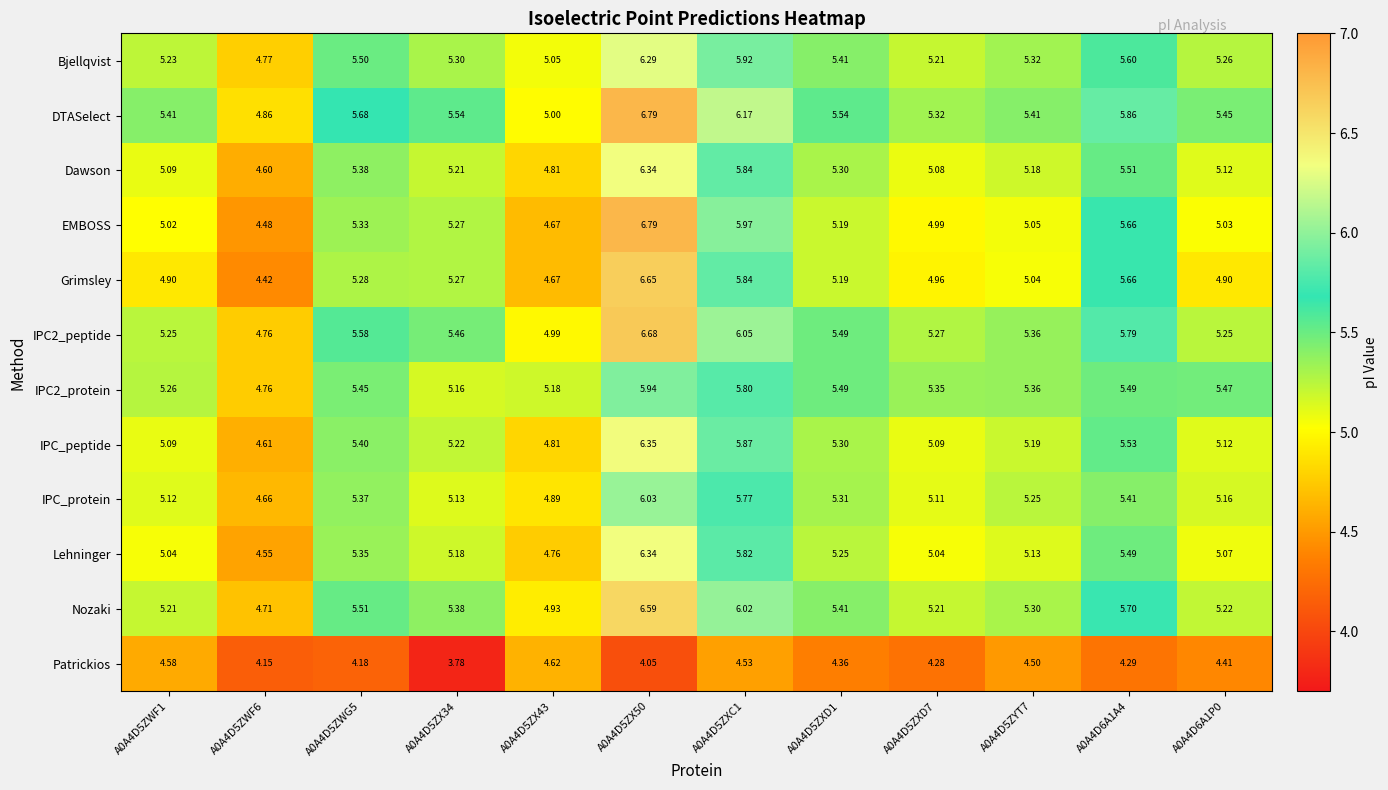

What is the total value across all series at A0A4D6A1P0?

61.5